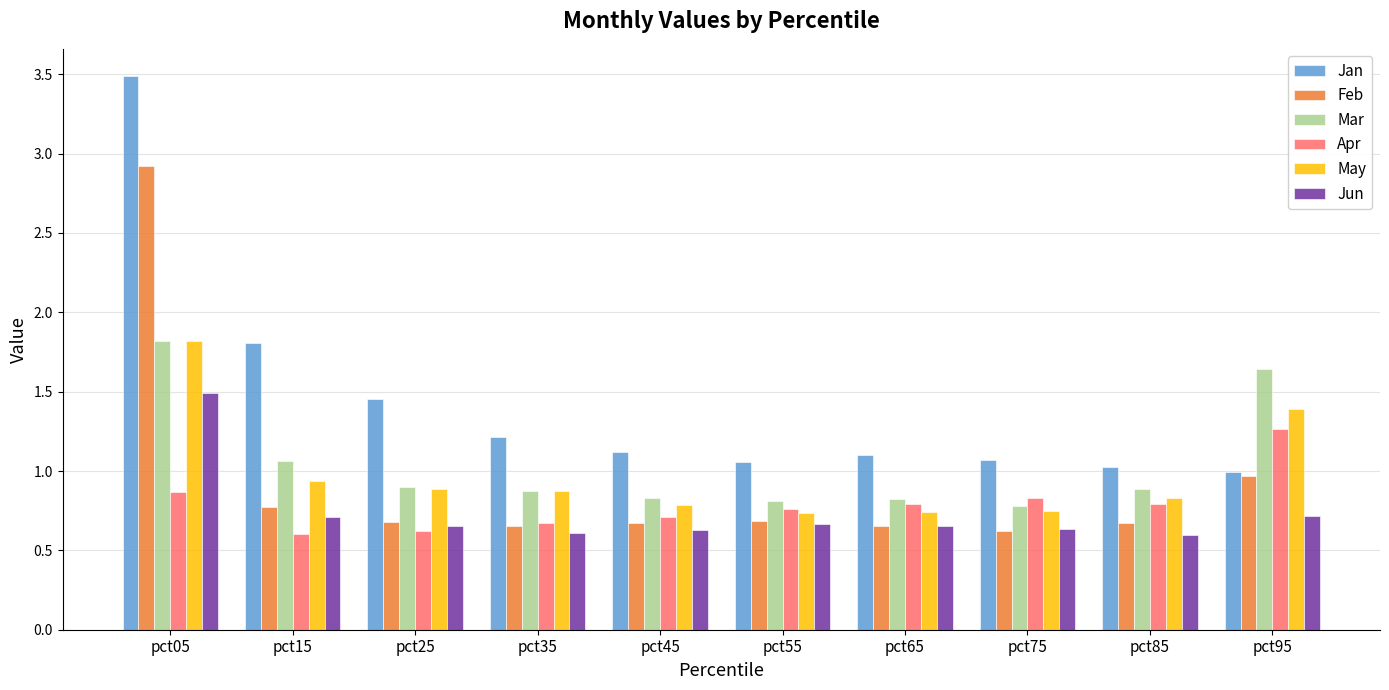

At which label does Jun reach its peak?

pct05